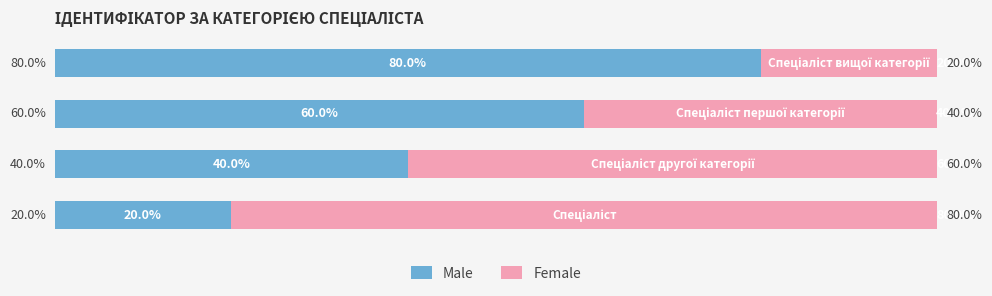

List the series in order of their peak value, highest first.

Male, Female